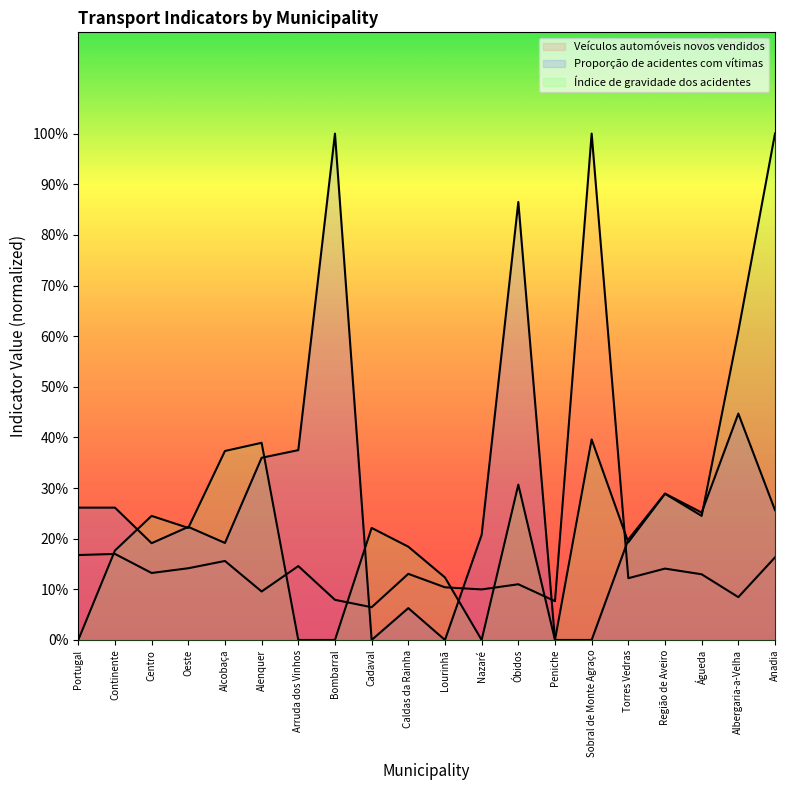

Is it true that Veículos automóveis novos vendidos equals 3.9 at Portugal?

False